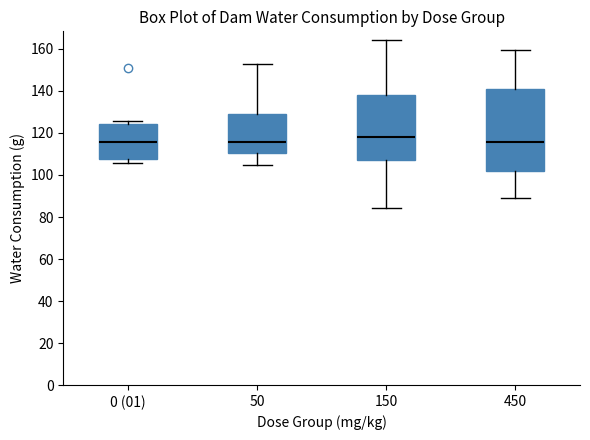

Where is the lower edge of the box for 450 on the y-axis? The values are not printed on the chart, so give them approximately, as read against the axis.

102